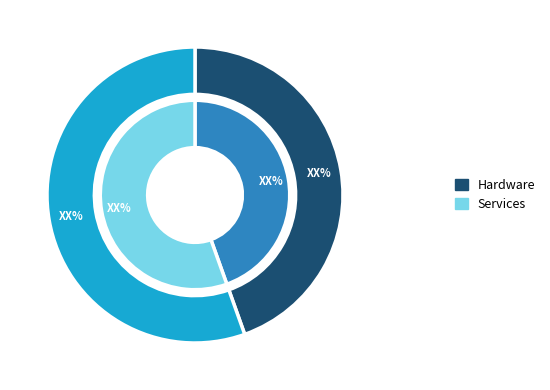

Does 9 account for over 50% of the chart?

No